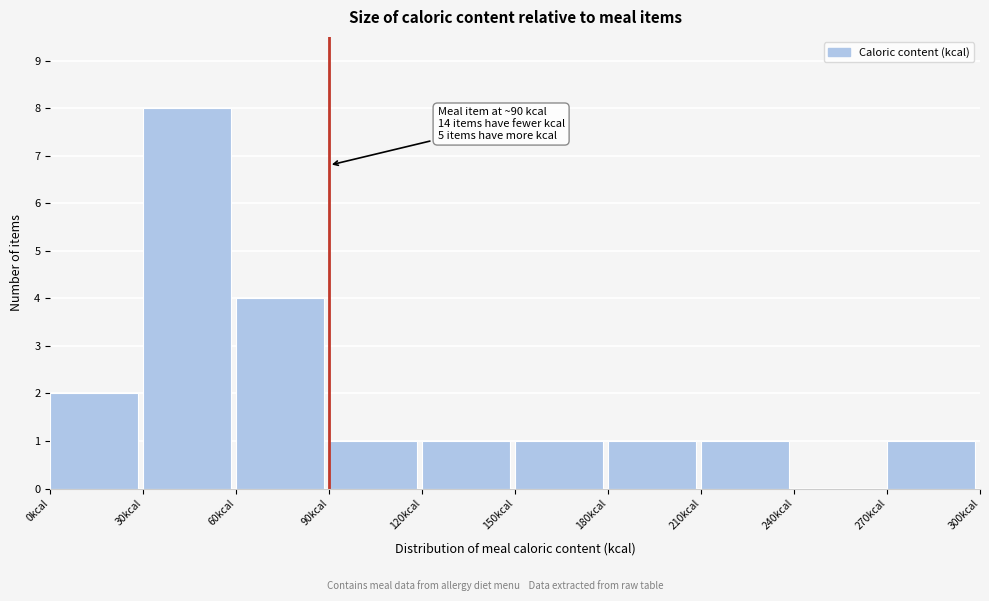

Over which range of the x-axis is the bar tallest?

30 to 60